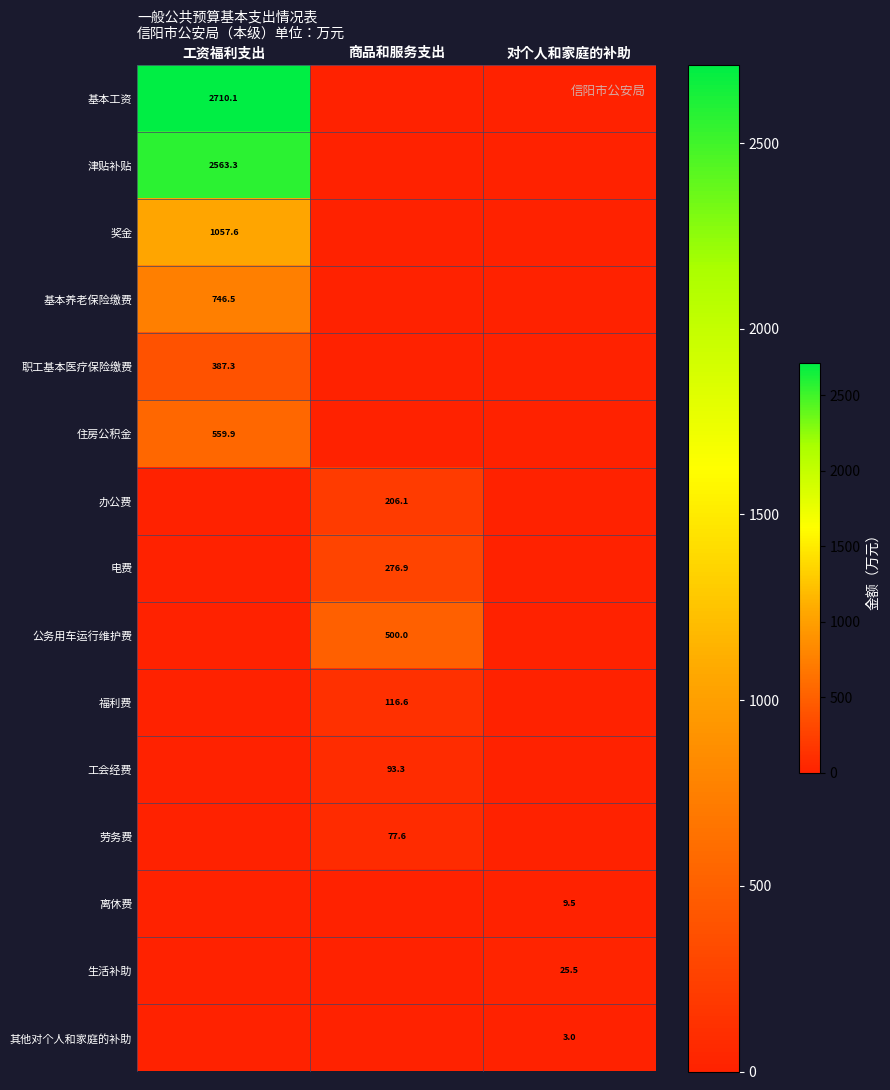

True or false: 基本工资 has a value of 2710.1 at 工资福利支出.

True